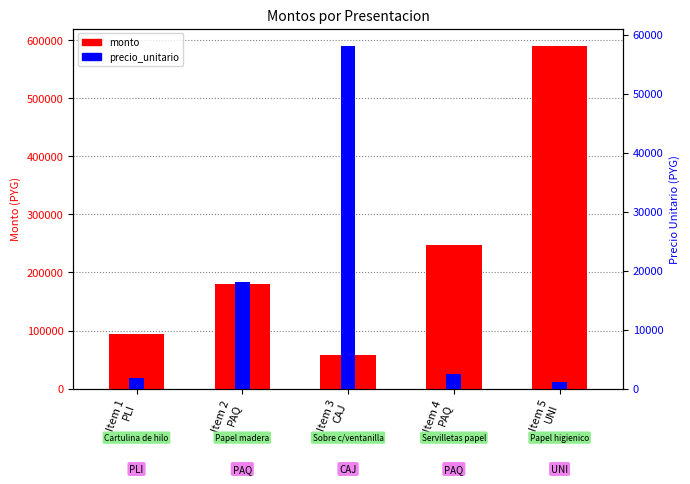

List the series in order of their peak value, lowest first.

precio_unitario, monto